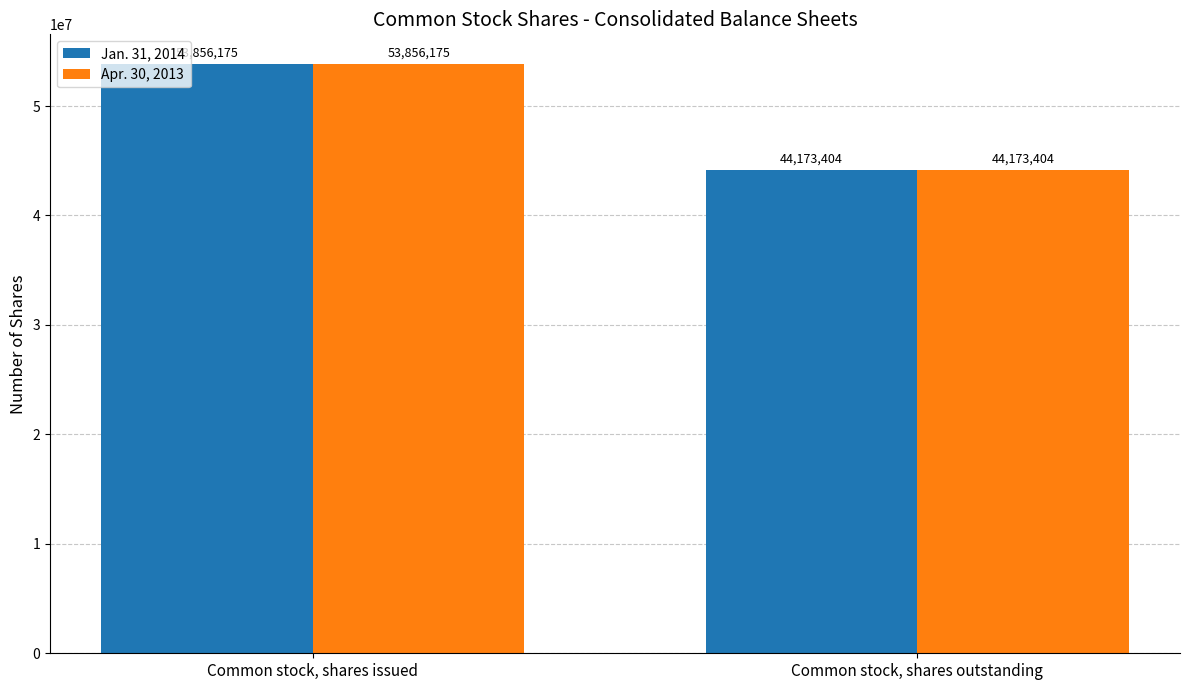

Which category has the lowest value in the Jan. 31, 2014 series?

Common stock, shares outstanding